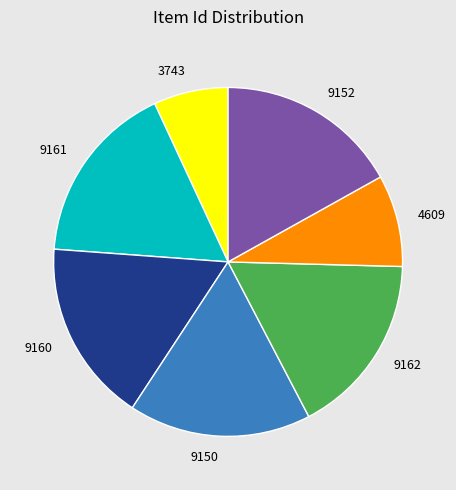

Do 9152 and 3743 together represent more than half of the pie?

No